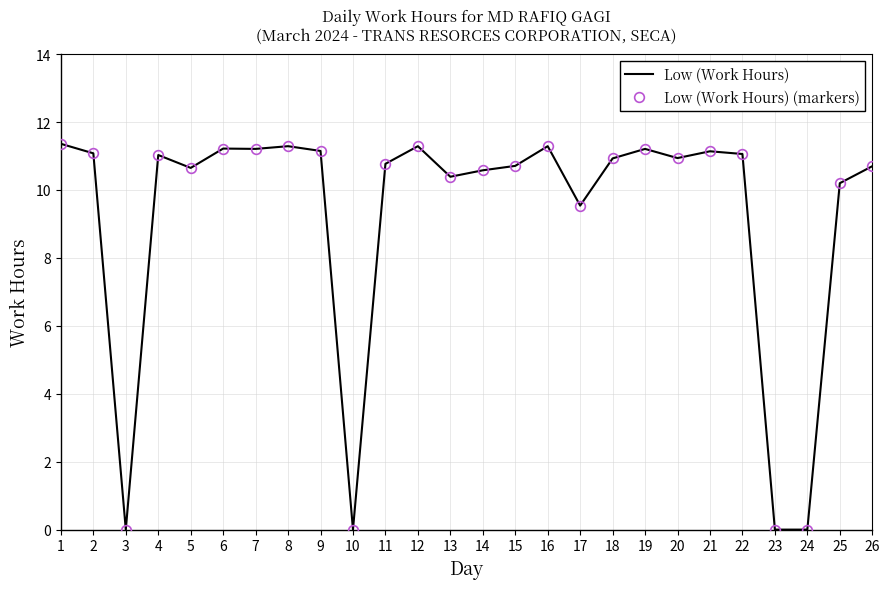

Is the value of Low (Work Hours) at 11 greater than the value of Low (Work Hours) (markers) at 22?

No